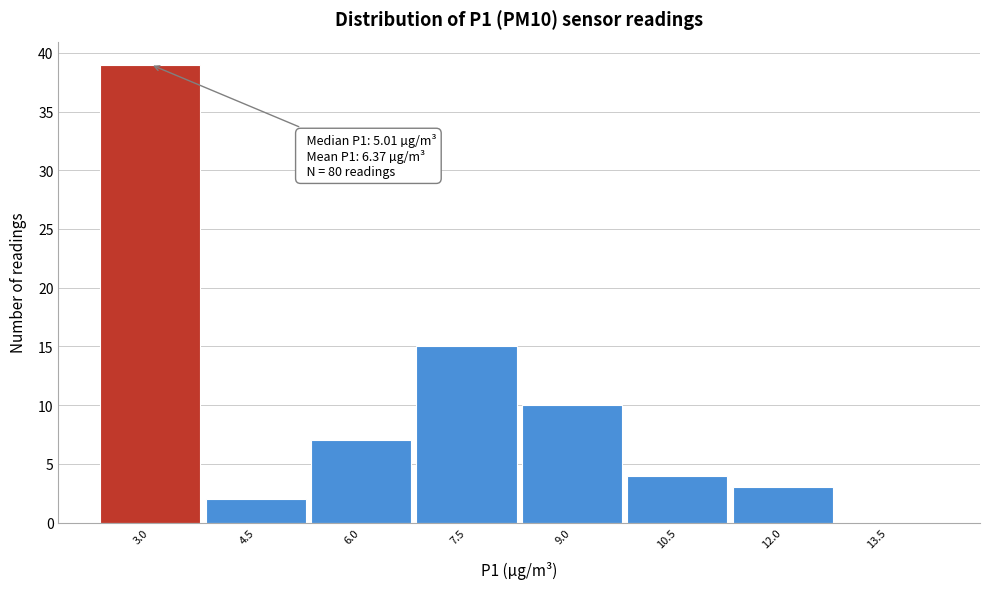

Reading left to right, transcribe all the data shown in this chart.

3.0=39	4.5=2	6.0=7	7.5=15	9.0=10	10.5=4	12.0=3	13.5=0